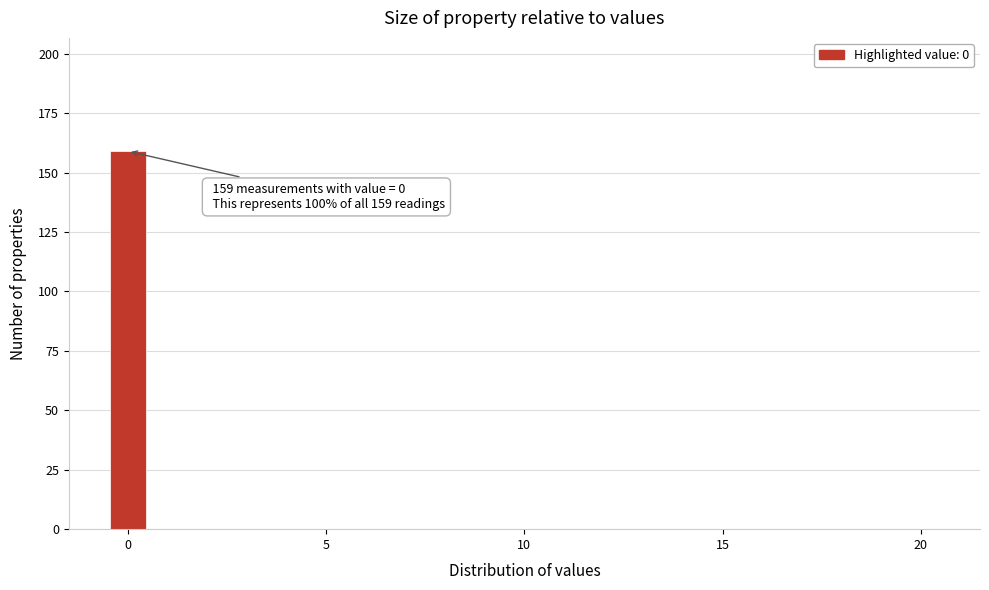

Read against the x-axis, roughly where is the centre of the tallest bar?

0.0